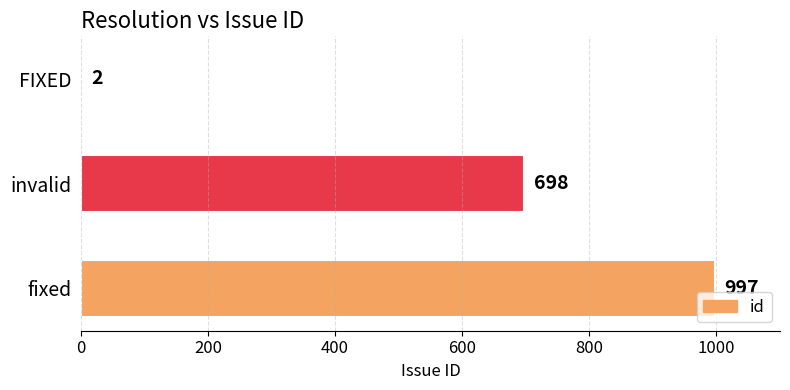

What is the change in value from fixed to FIXED?

-995